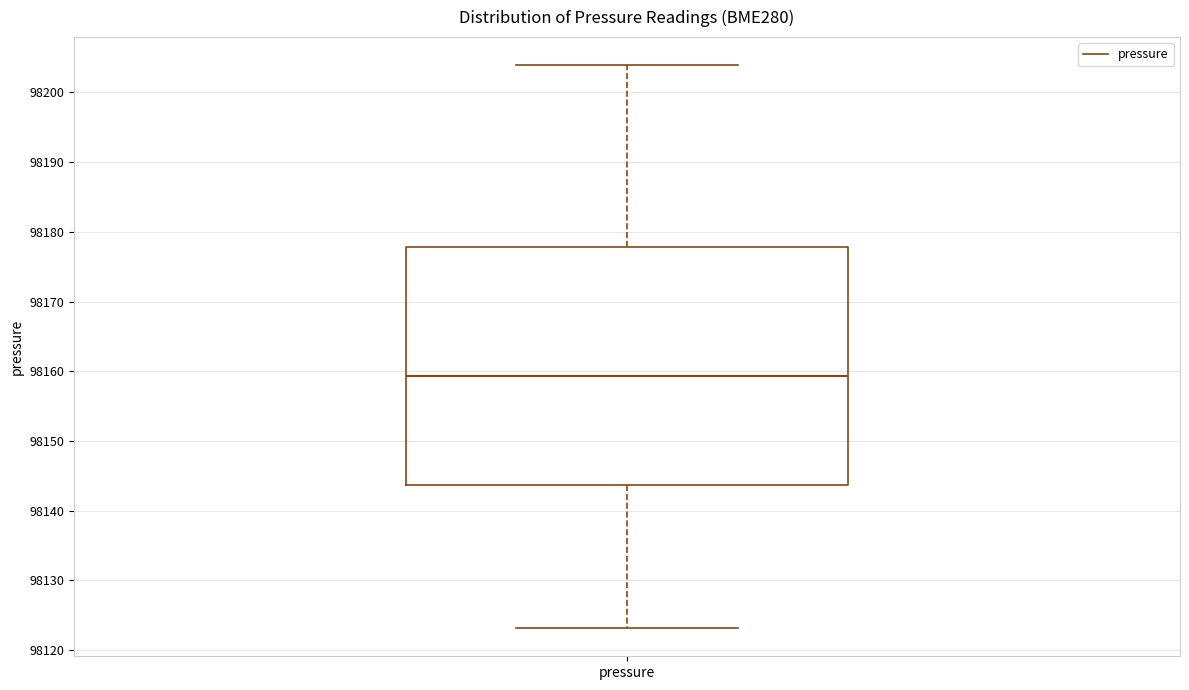

Transcribe this box plot: give where the median line is, the range the box spans, and where the two whiskers end, as read against the y-axis. The values are not printed on the chart, so give them approximately, as read against the axis.

median 98159, box 98144 to 98178, whiskers 98123 to 98204